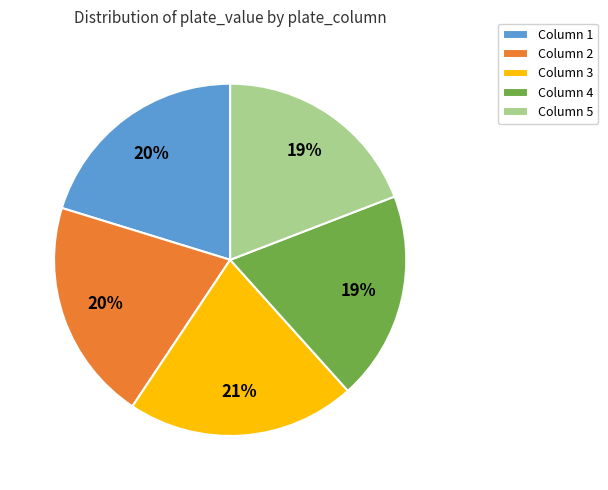

How many segments does this pie chart have?

5